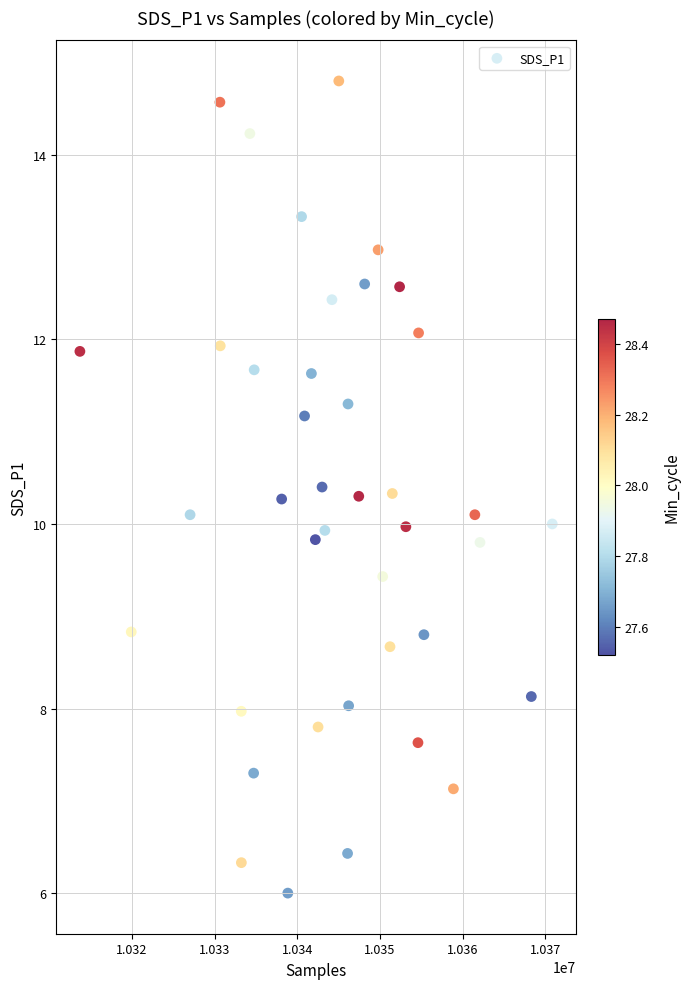

What is the range of Y values (max minus min)?

8.8